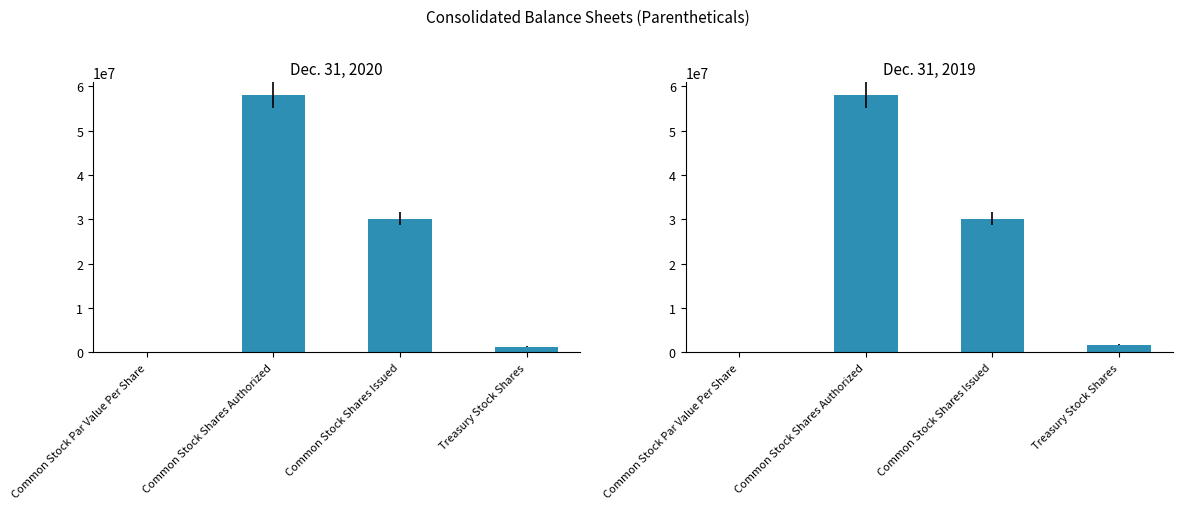

At which label does Dec. 31, 2019 first exceed 30137141?

Common Stock Shares Authorized